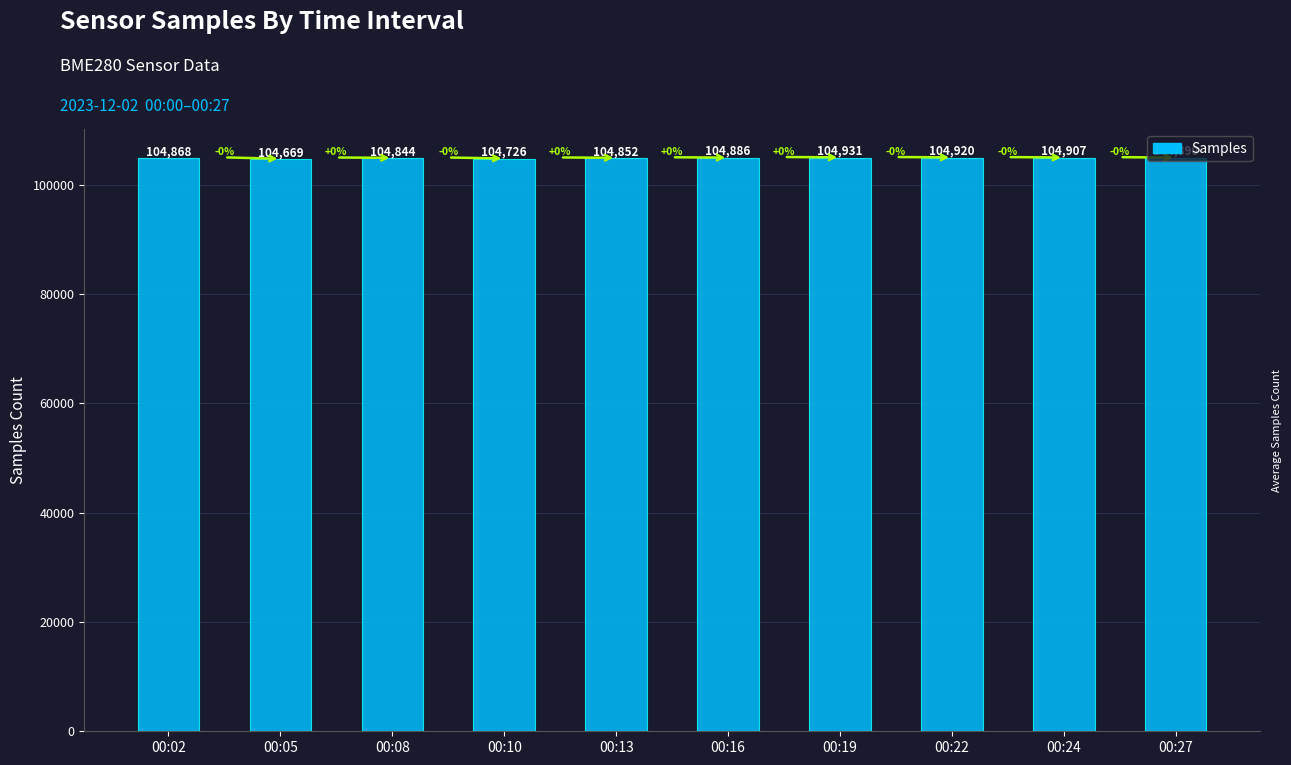

How many bars are there in total?

10